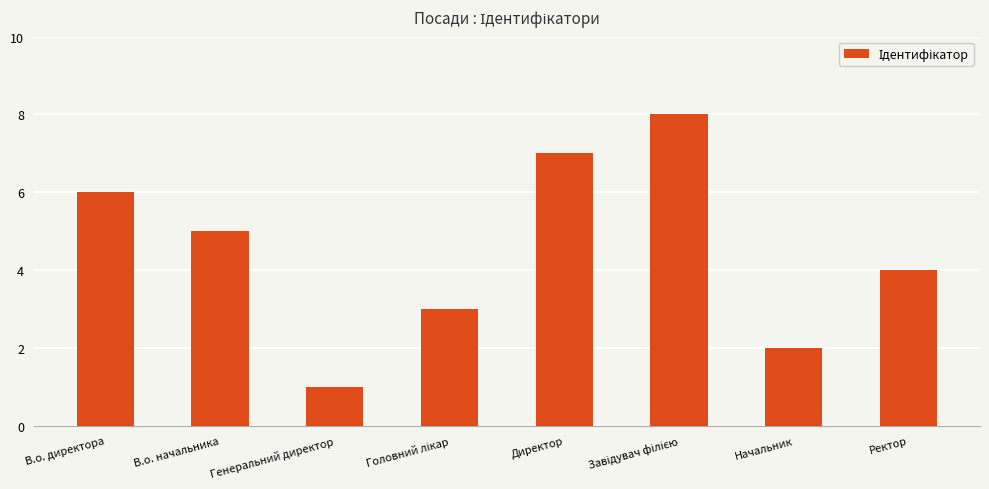

Where does the data first go above 5?

В.о. директора